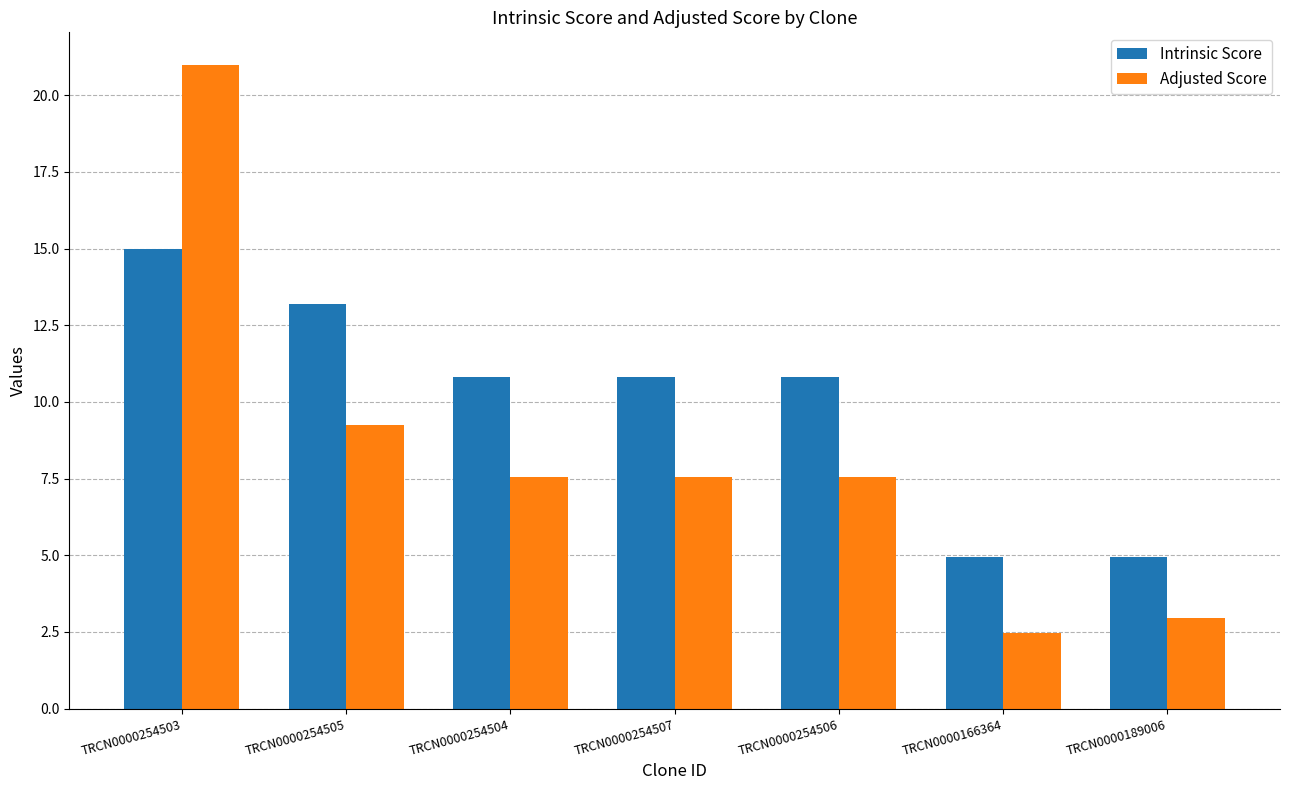

Count the number of data series in this chart.

2